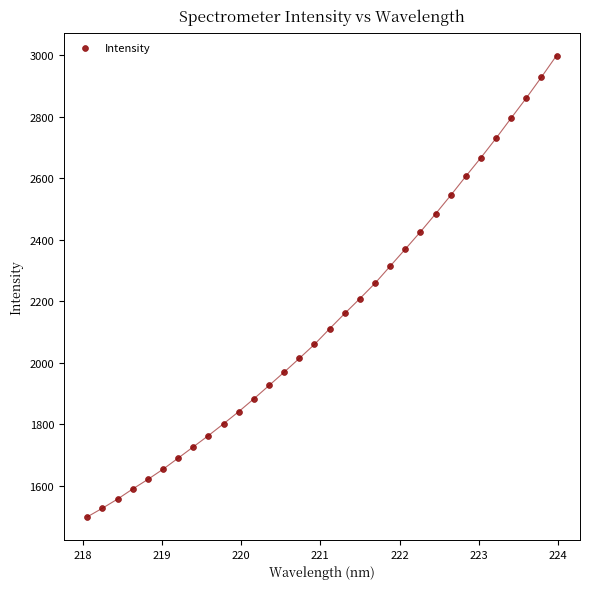

What is the range of Y values (max minus min)?

1500.3